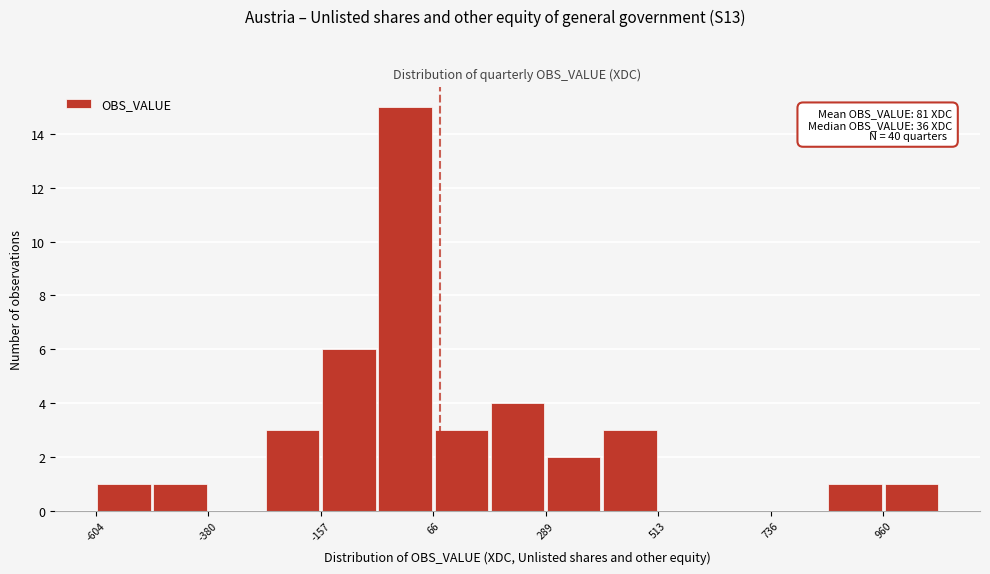

Read against the x-axis, roughly where is the centre of the tallest bar?

0